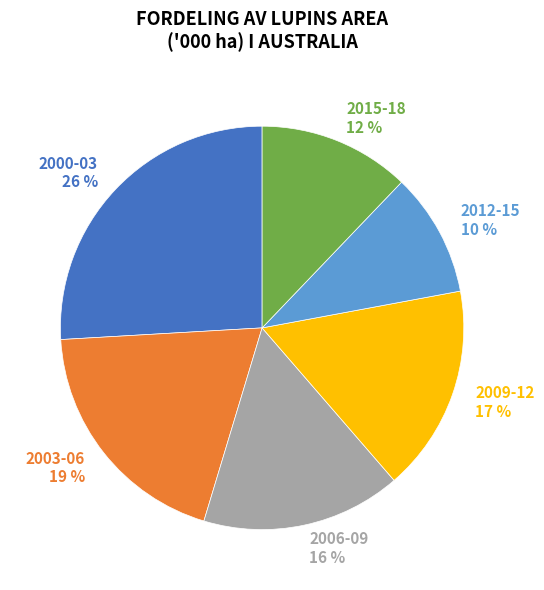

Is there a majority slice in this chart?

No